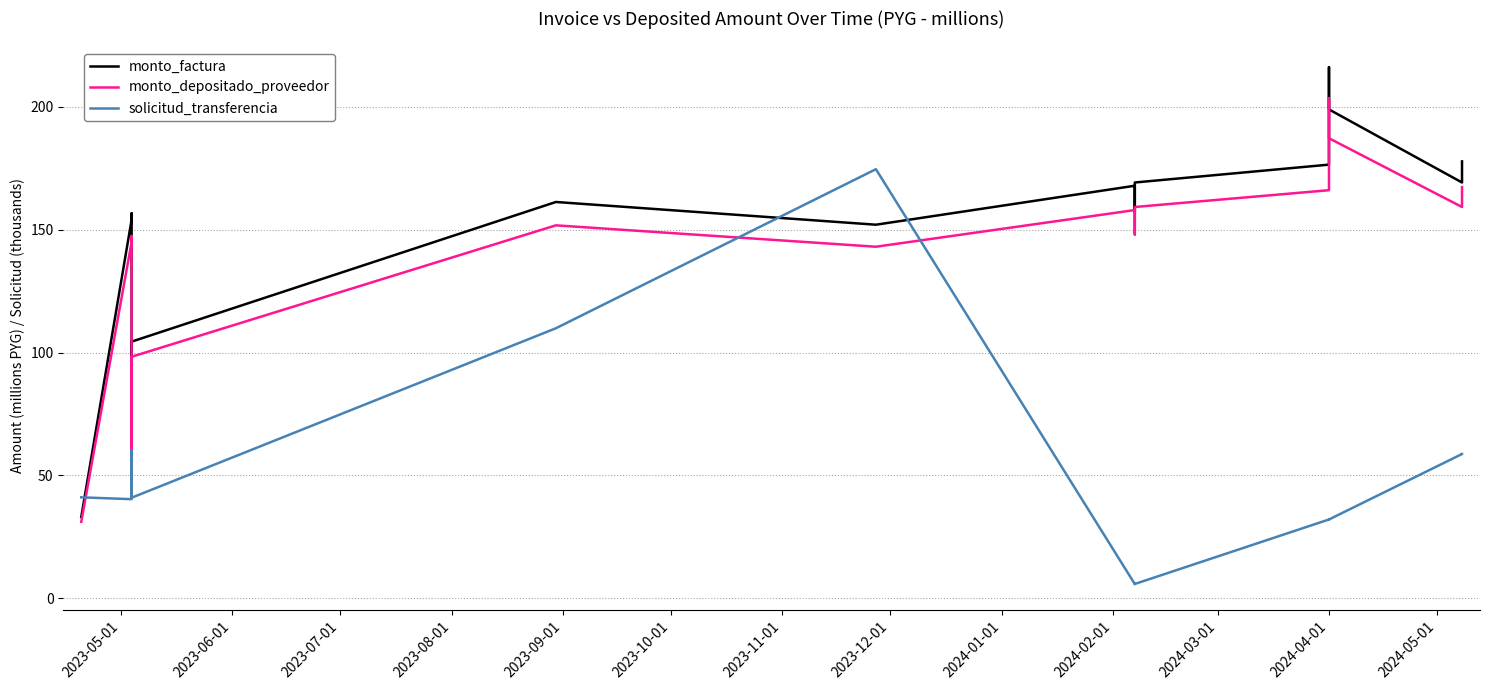

Between 2023-08-01 and 2024-04-01, which series saw the biggest shift?

solicitud_transferencia